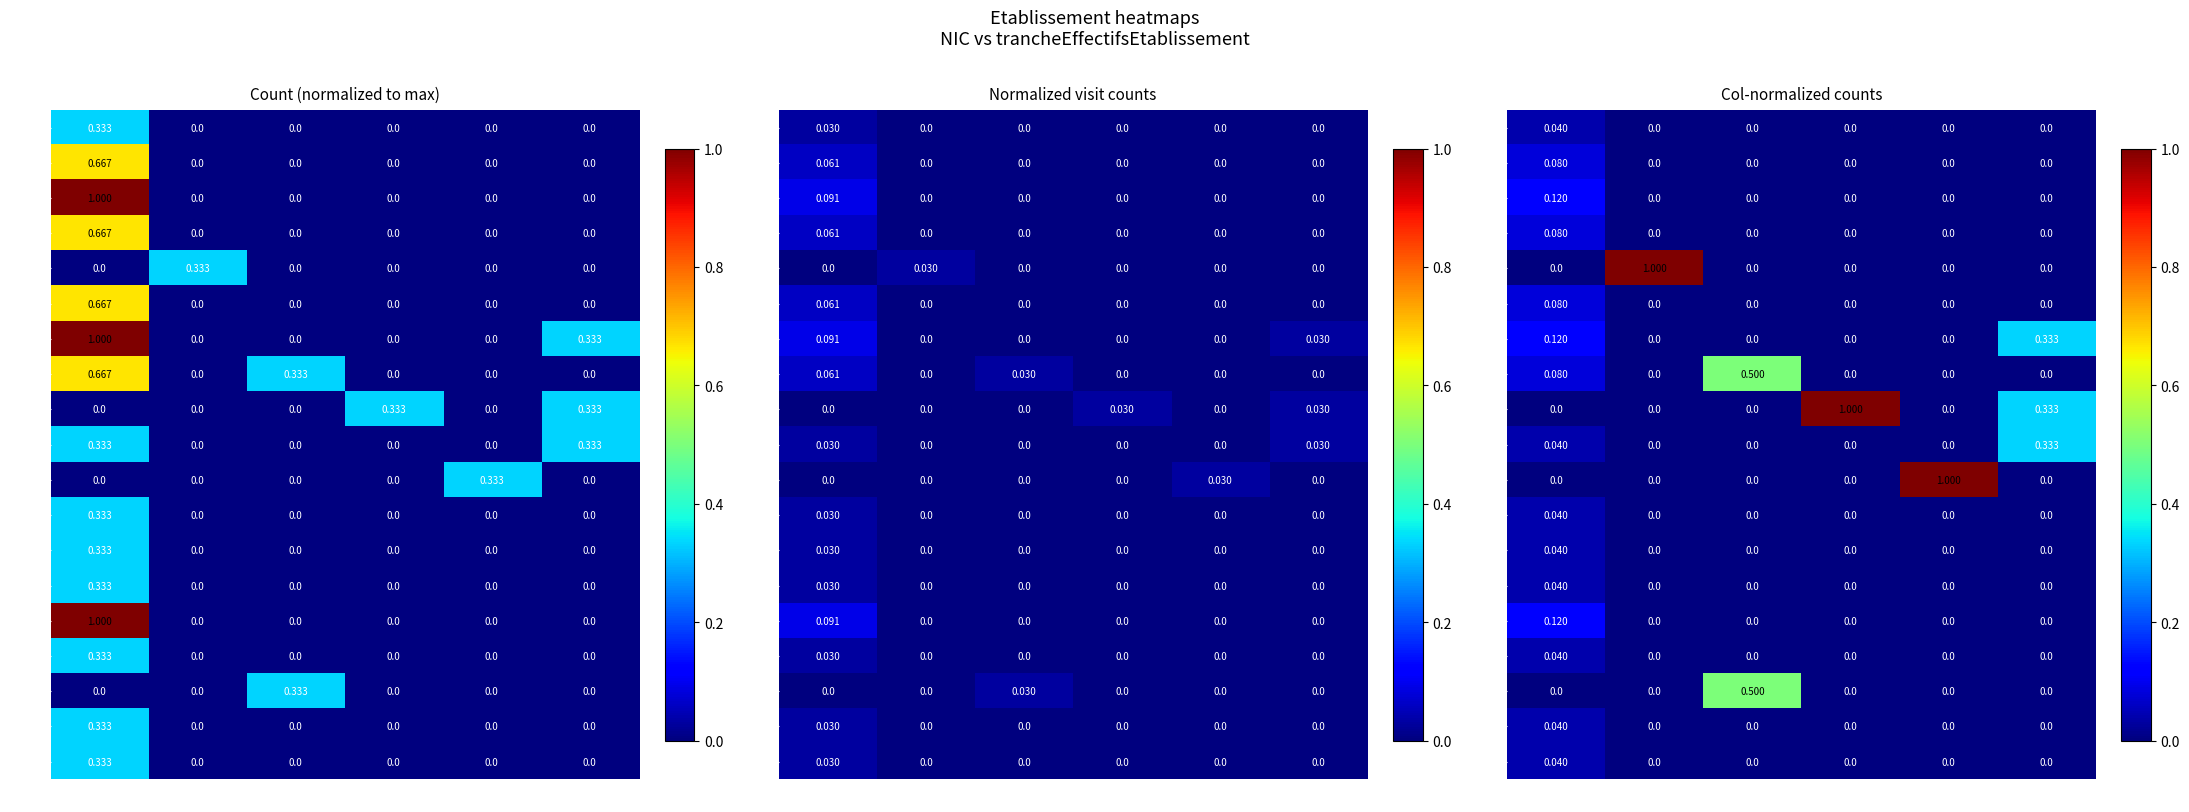

What is the total value across all series at 01?

1.0